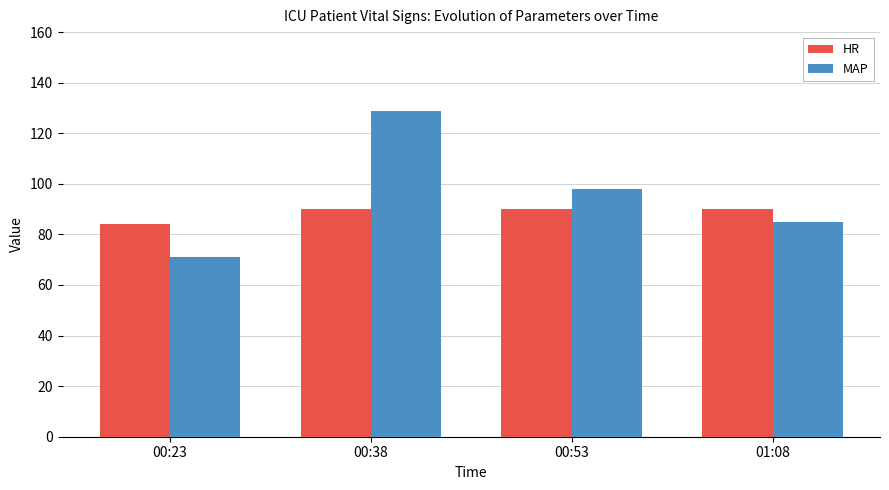

Between 00:23 and 01:08, which series saw the biggest shift?

MAP